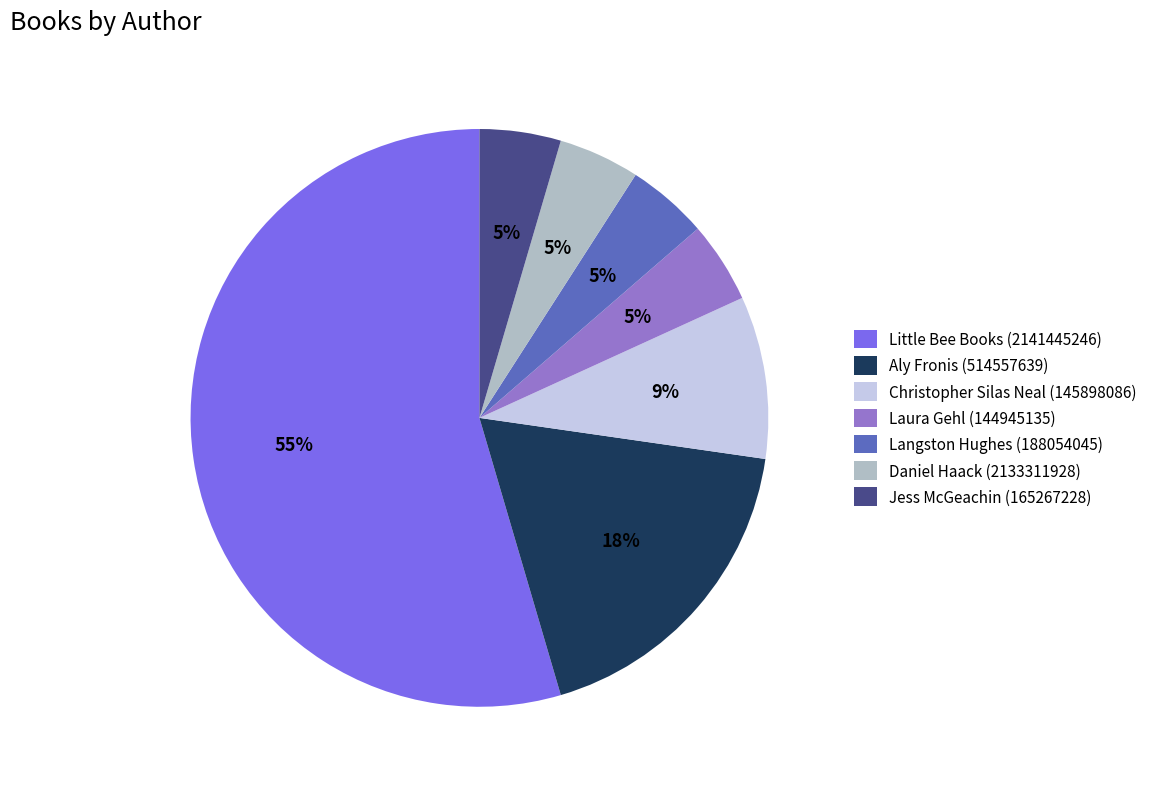

To the nearest percent, what portion does Daniel Haack (2133311928) represent?

5%